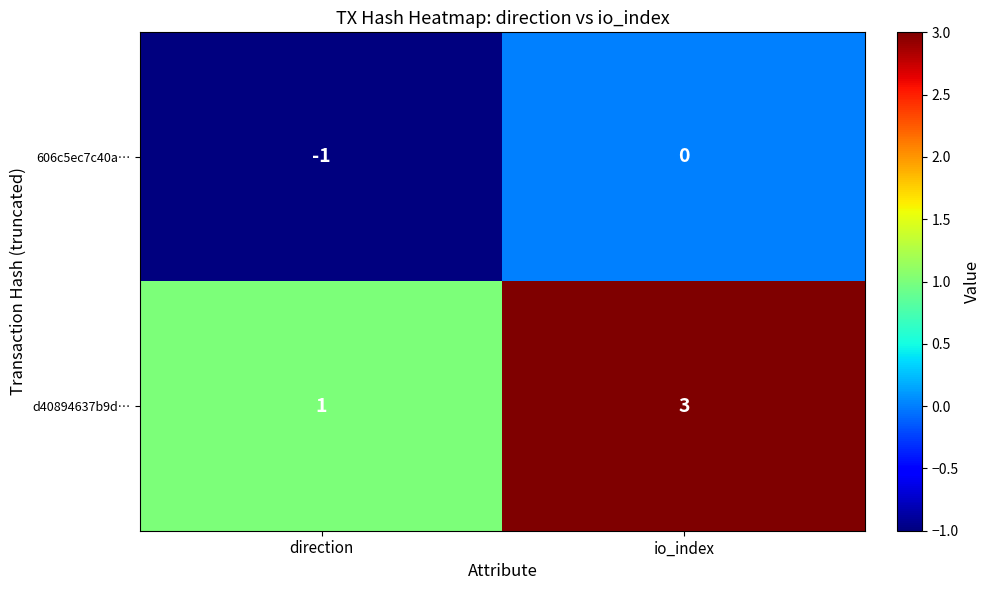

How many distinct data groups are displayed?

2